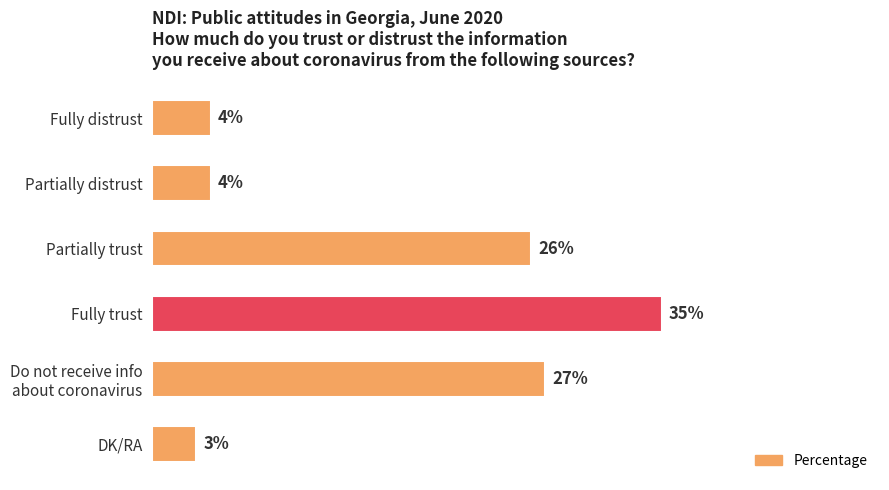

What is the label of the 1st bar from the top?

Fully distrust